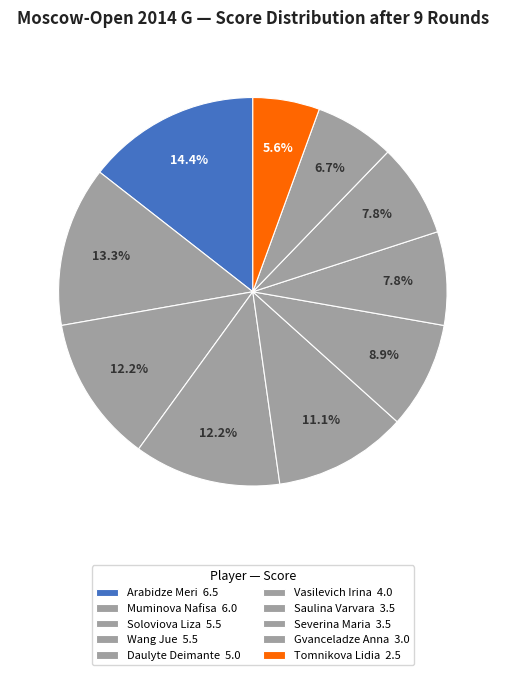

Count the number of slices in the pie.

10